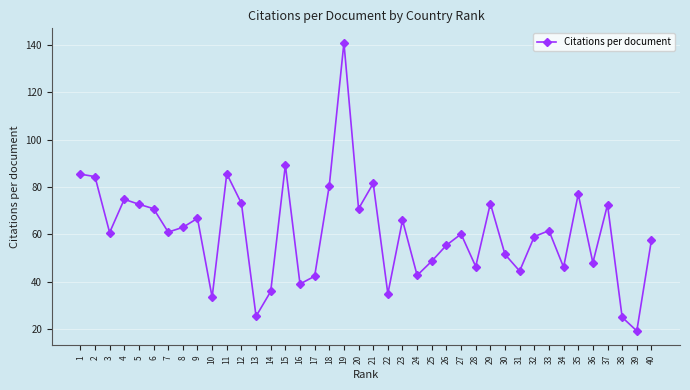

What is the ratio of the value at 2 to the value at 4?

1.1